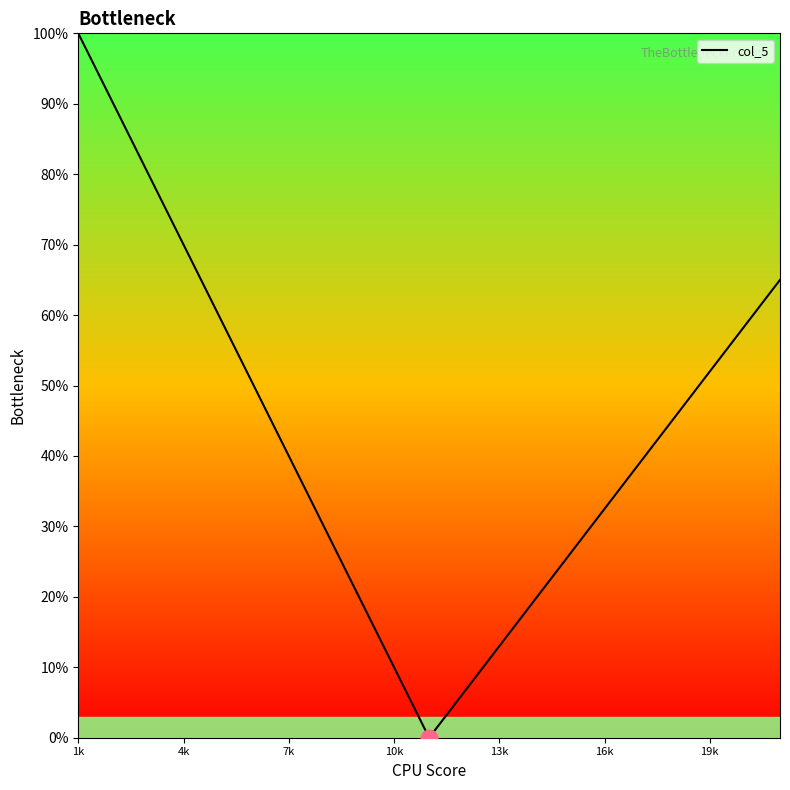

Reading right to left, transcribe all the data shown in this chart.

65.0	58.5	52.0	45.5	39.0	32.5	26.0	19.5	13.0	6.5	0.0	10.0	20.0	30.0	40.0	50.0	60.0	70.0	80.0	90.0	100.0